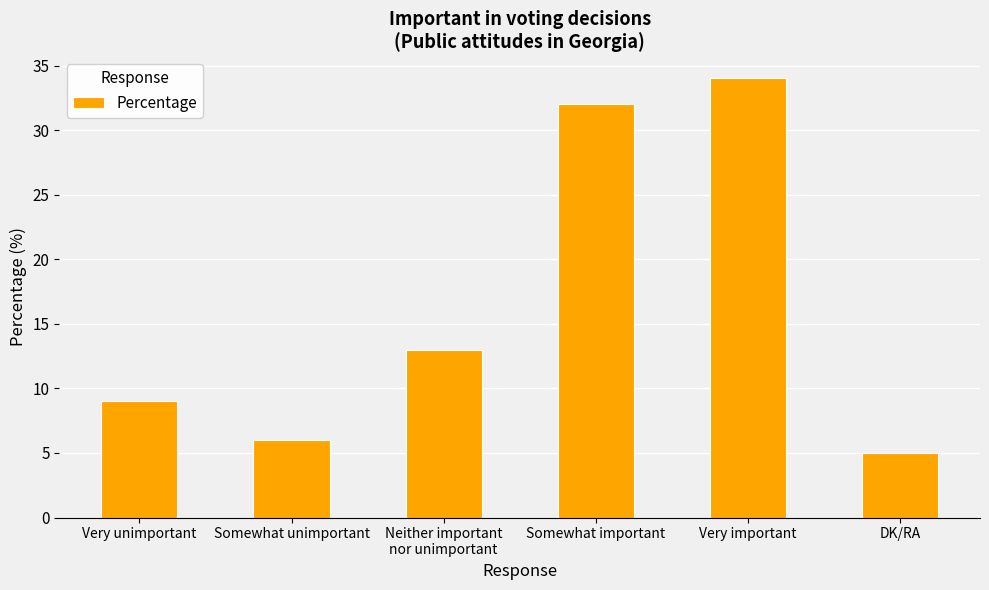

What is the greatest value displayed?

34